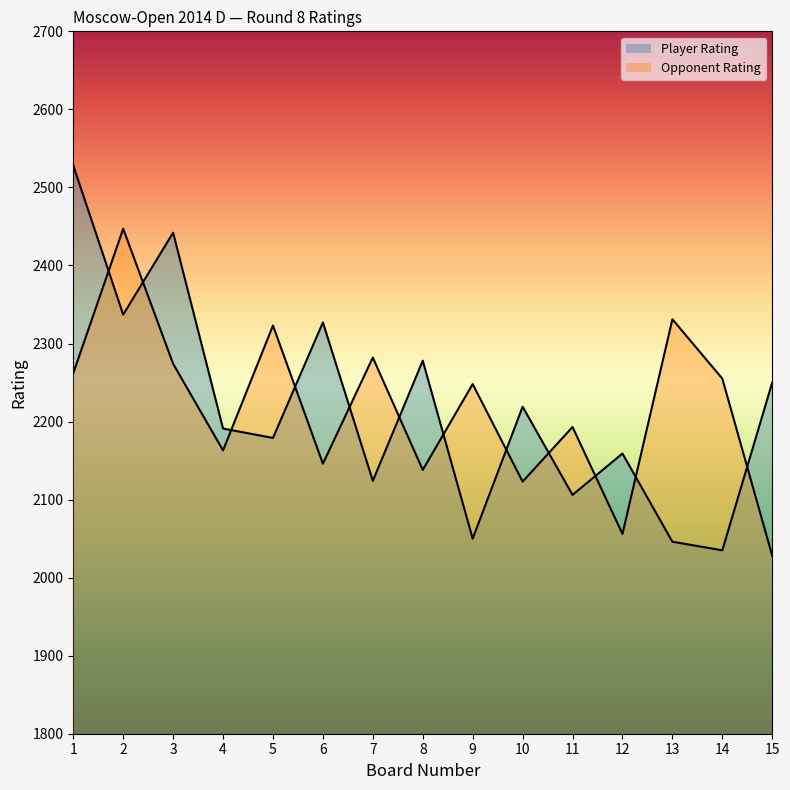

How many lines are shown in the chart?

2